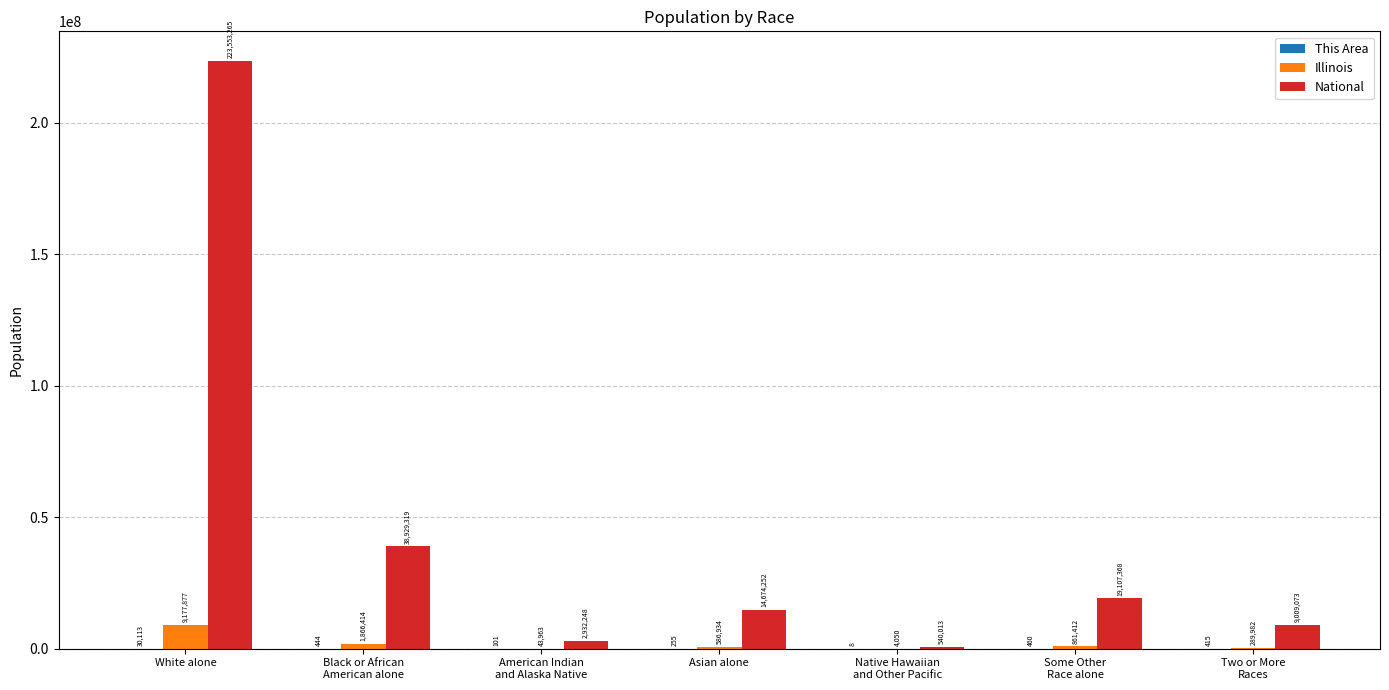

What is the maximum value for Illinois?

9177877